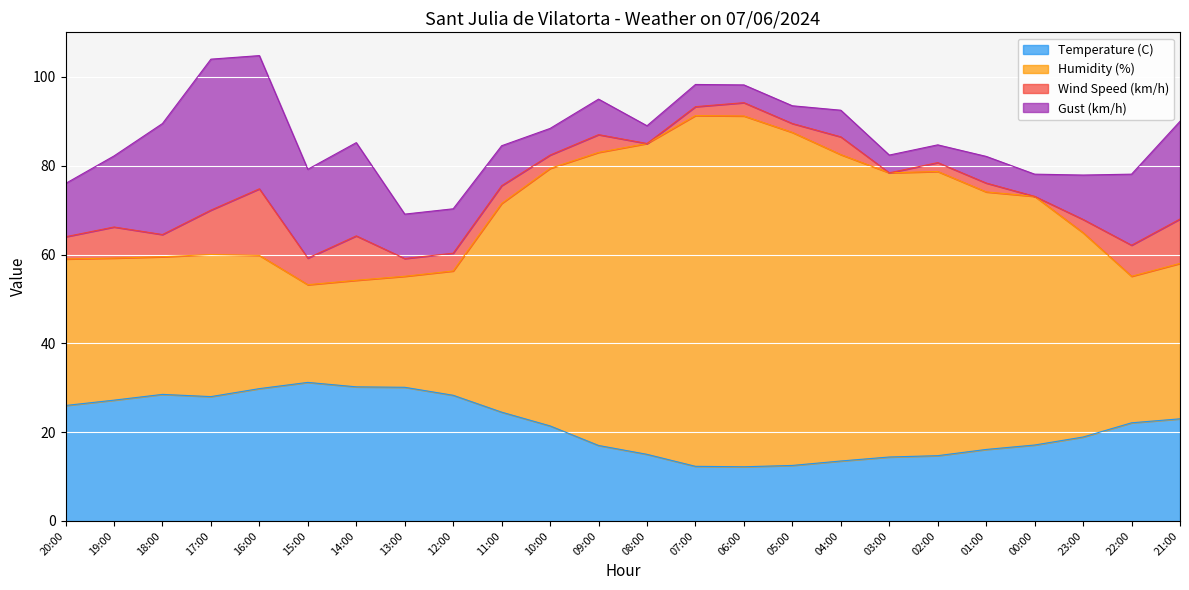

True or false: Temperature (C) and Humidity (%) intersect in this chart.

False